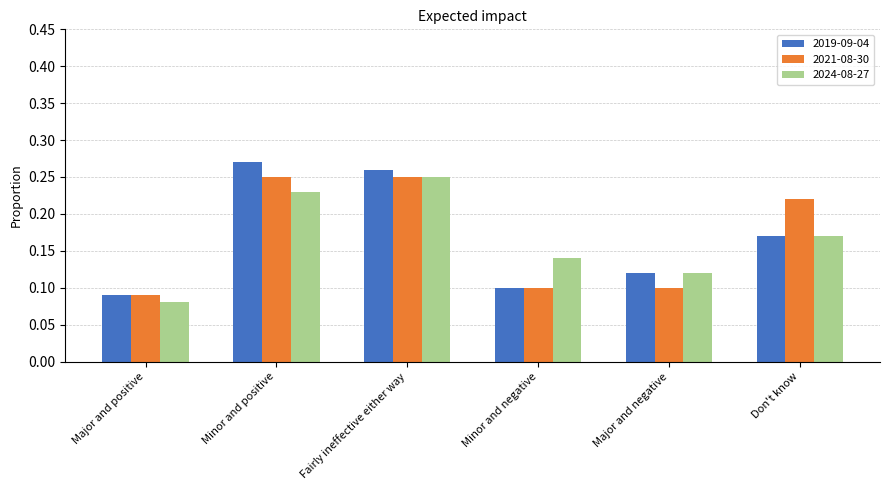

What is the label of the 2nd bar from the left?

Minor and positive